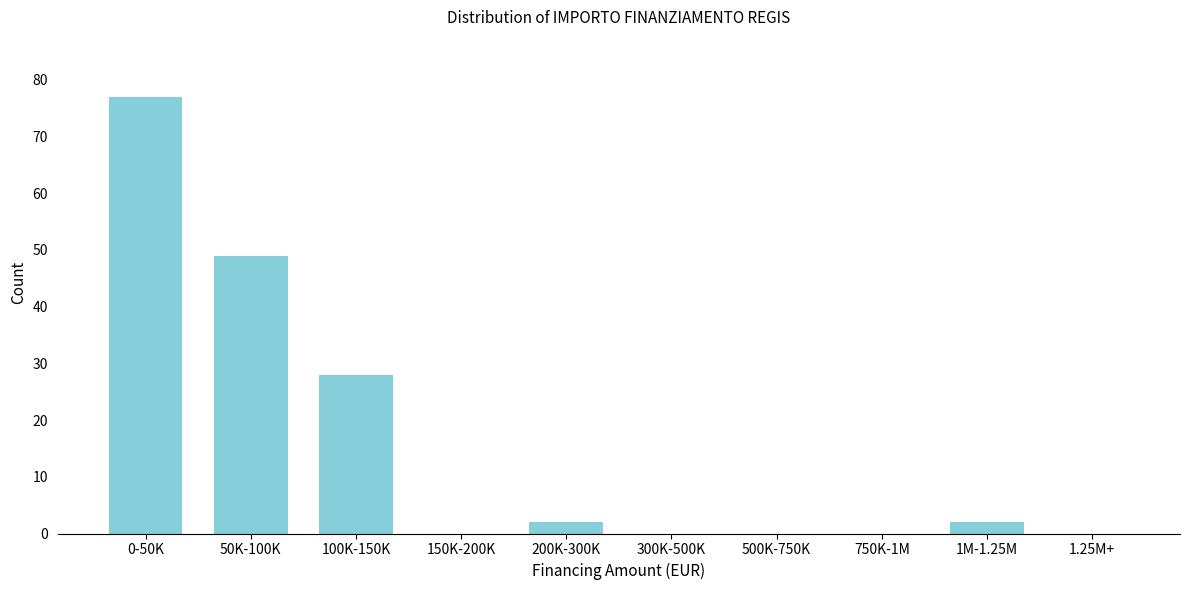

Reading right to left, list all the values displayed in this chart.

1.25M+=0	1M-1.25M=2	750K-1M=0	500K-750K=0	300K-500K=0	200K-300K=2	150K-200K=0	100K-150K=28	50K-100K=49	0-50K=77